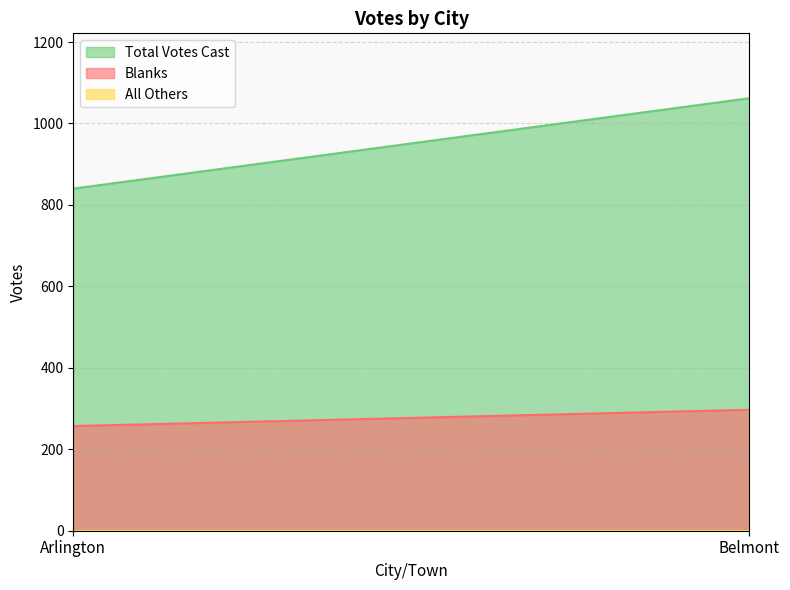

Between Arlington and Belmont, which series saw the biggest shift?

Total Votes Cast